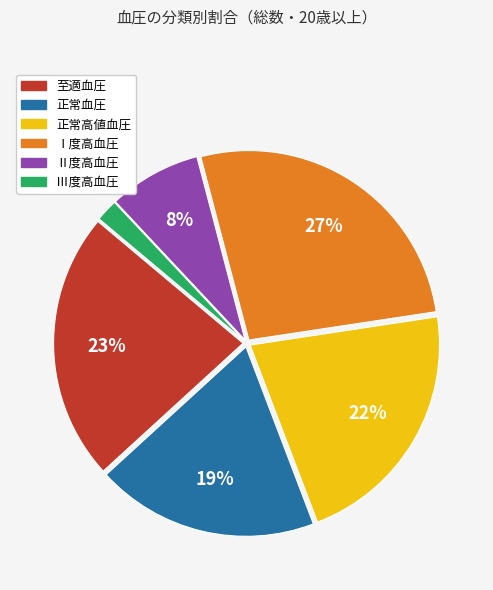

Is the sum of 正常血圧 and 至適血圧 greater than half?

No